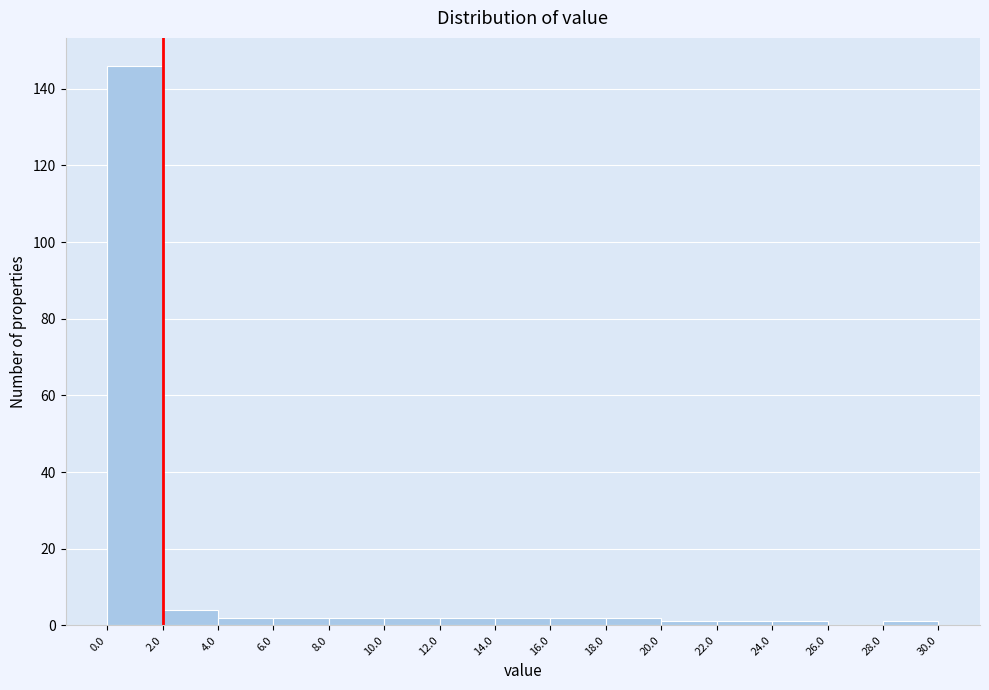

Reading left to right, list every bar in this chart as the range it spans on the x-axis followed by its height. The values are not printed on the chart, so give them approximately, as read against the axis.

0.0 to 2.0: 146
2.0 to 4.0: 4
4.0 to 6.0: 2
6.0 to 8.0: 2
8.0 to 10.0: 2
10.0 to 12.0: 2
12.0 to 14.0: 2
14.0 to 16.0: 2
16.0 to 18.0: 2
18.0 to 20.0: 2
20.0 to 22.0: under 2
22.0 to 24.0: under 2
24.0 to 26.0: under 2
26.0 to 28.0: 0
28.0 to 30.0: under 2